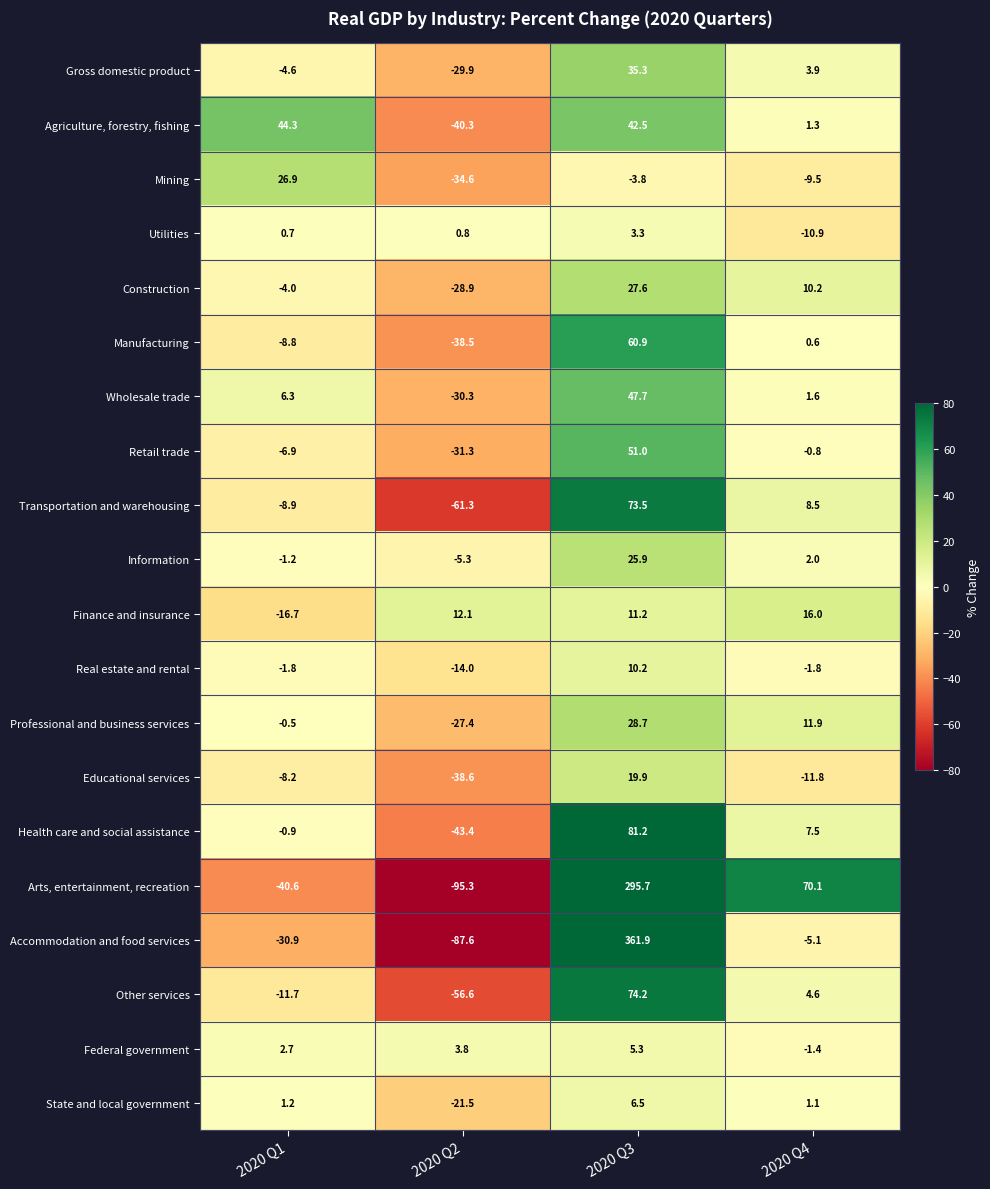

Which series changed the most between 2020 Q1 and 2020 Q3?

Accommodation and food services